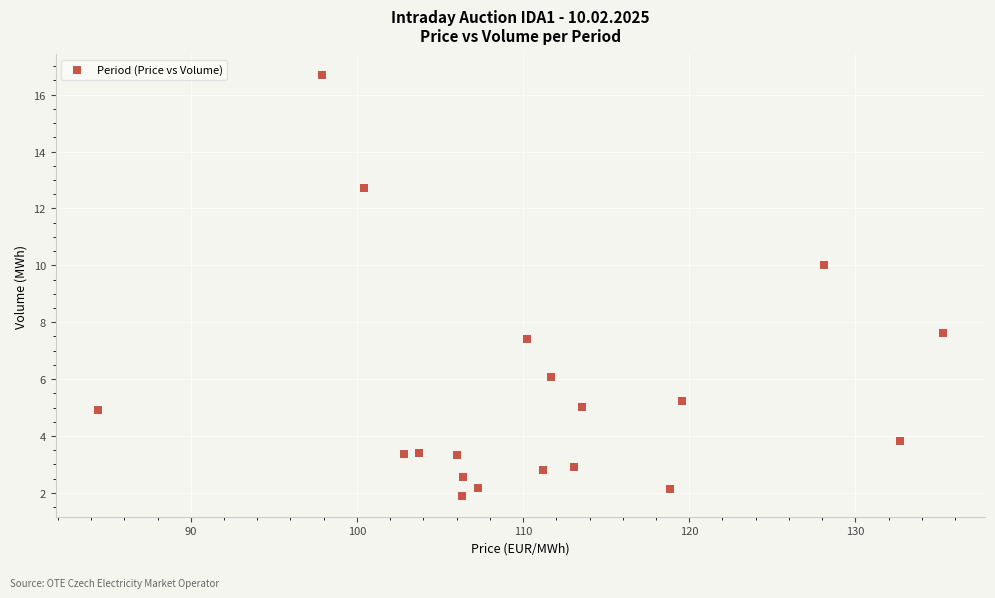

What Y value in the scatter plot is closest to 9?

10.0